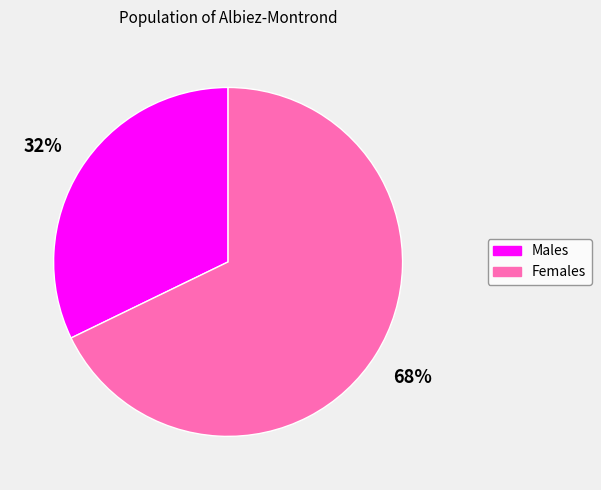

To the nearest percent, what is the difference between the largest and smallest slice percentages?

36%